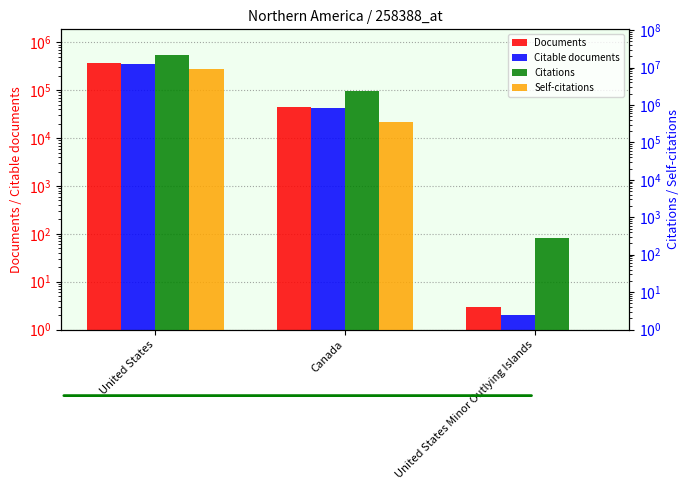

Between Canada and United States Minor Outlying Islands, which series saw the biggest shift?

Citations